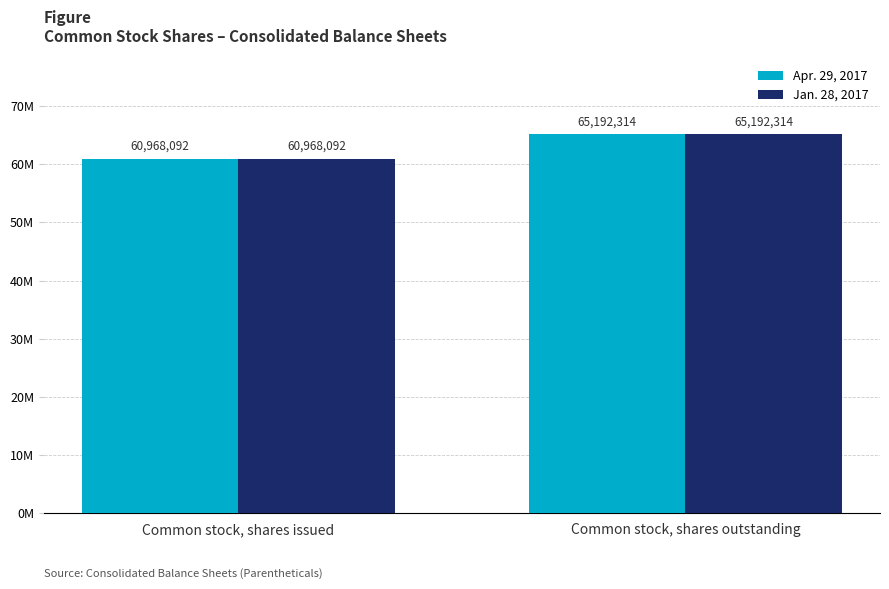

What are all the series names shown in the legend?

Apr. 29, 2017, Jan. 28, 2017